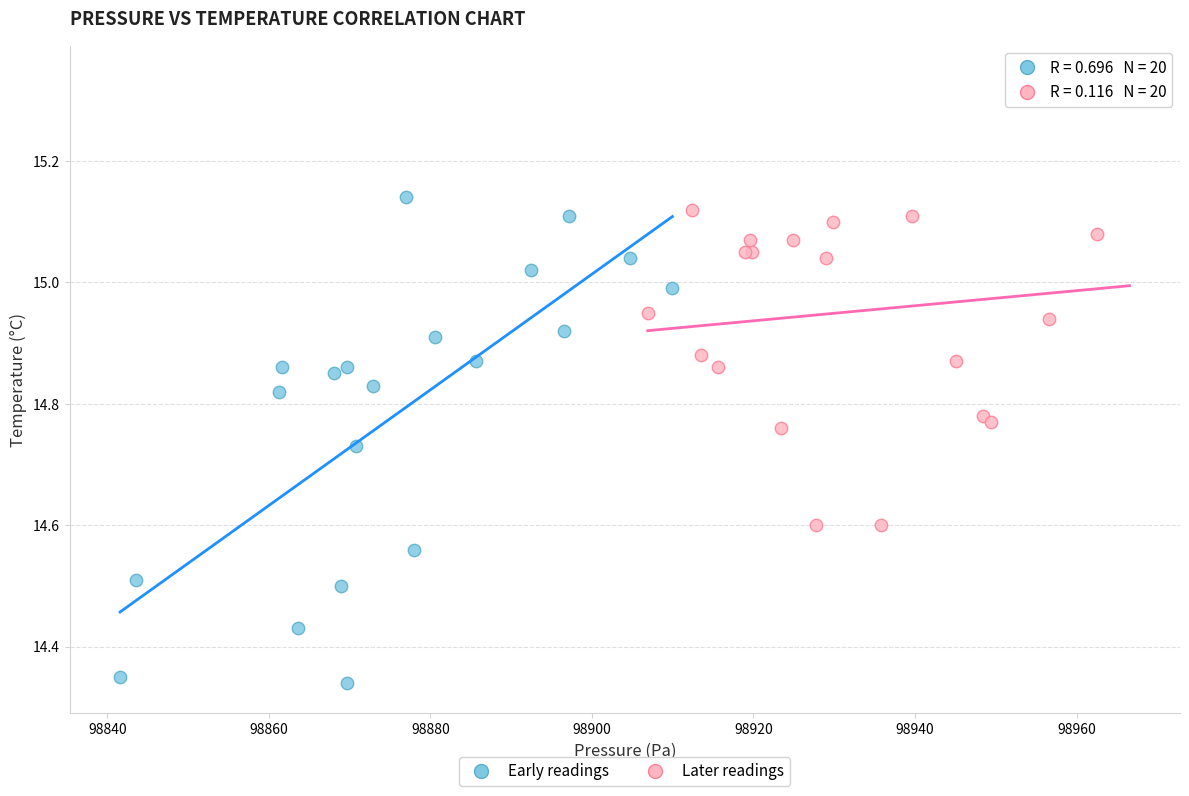

Which series reaches the minimum Y coordinate?

Early readings